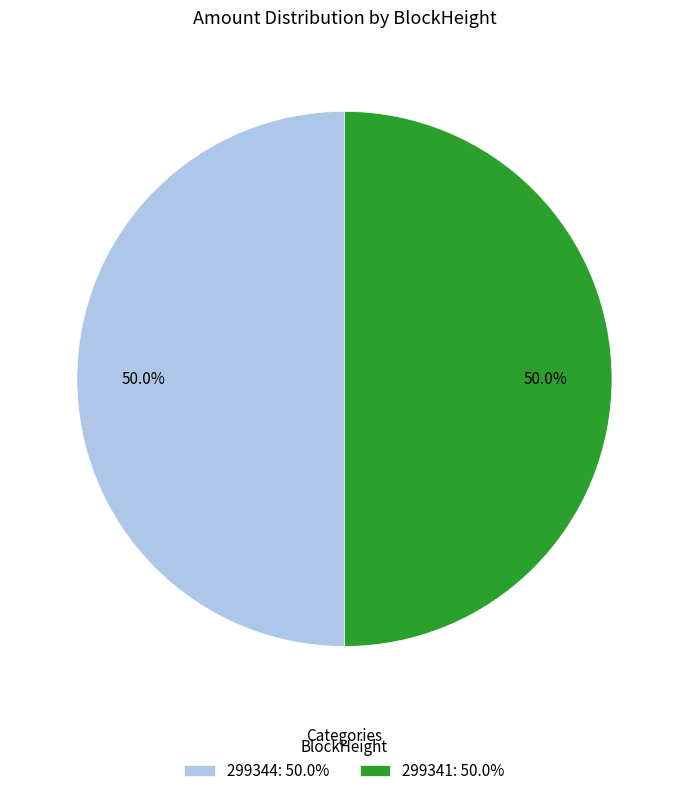

Combined, do 299341: 50.0% and 299344: 50.0% account for over 50%?

Yes